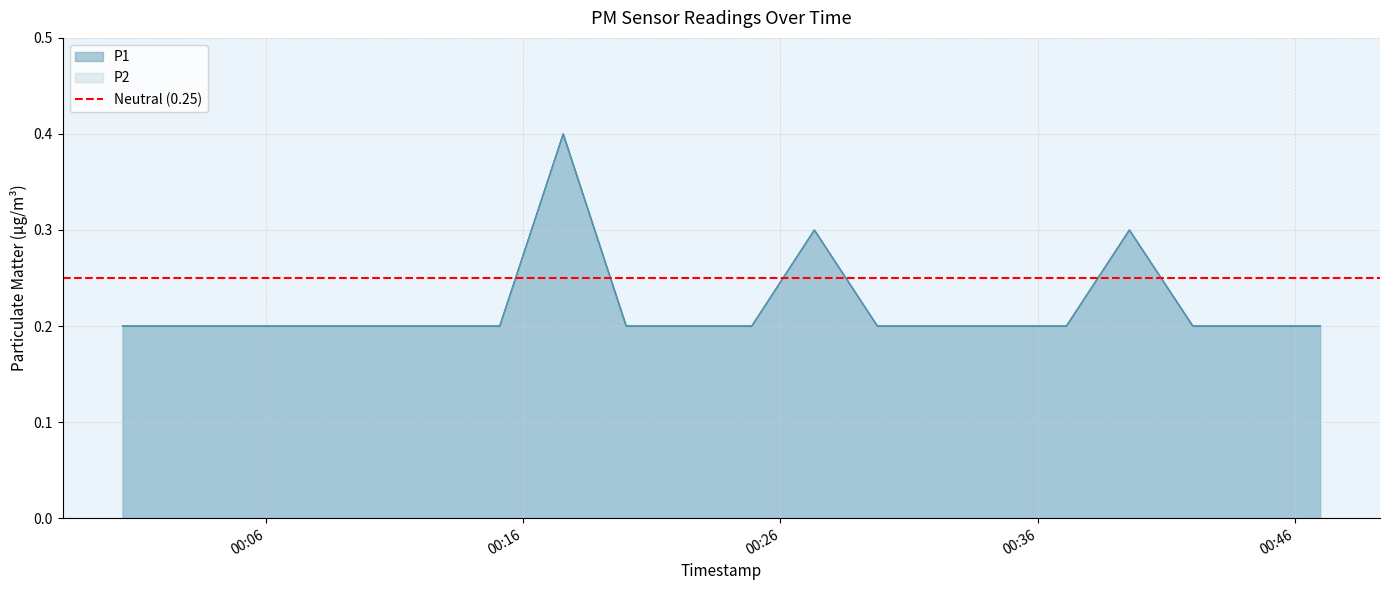

Count the number of data series in this chart.

2